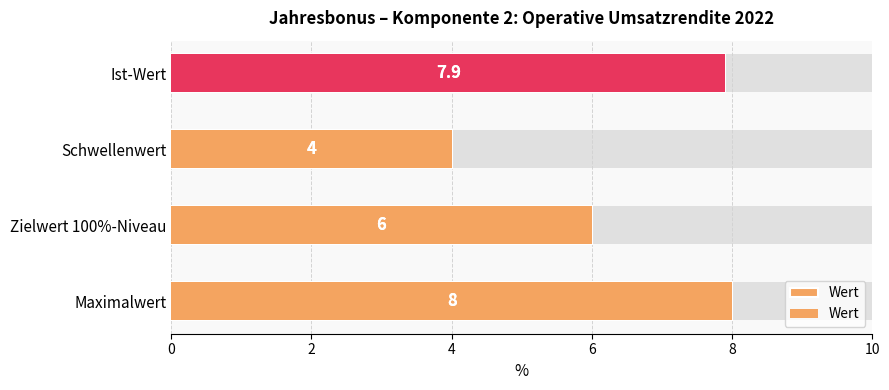

Are the bars grouped side by side (vs. stacked)?

No